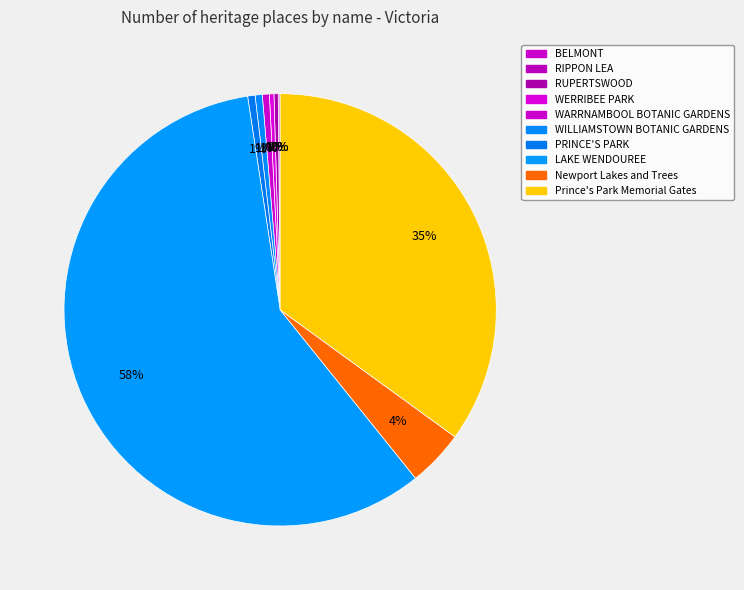

To the nearest percent, what is the difference between the largest and smallest slice percentages?

58%